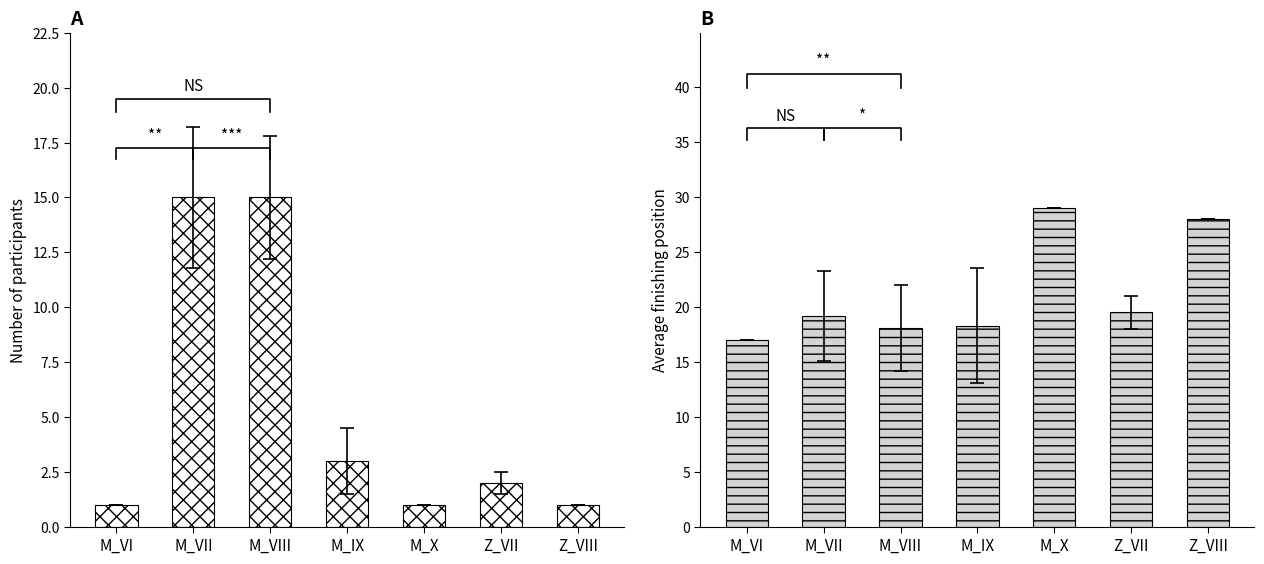

The value of Count at M_IX is 3.9. True or false?

False